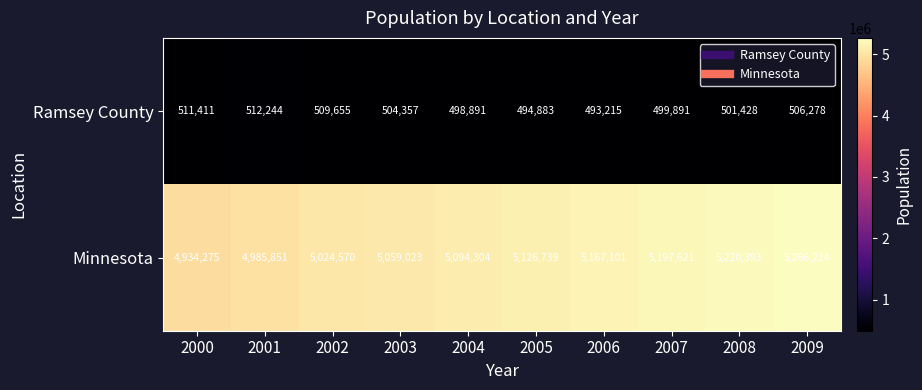

Count the number of categories in the chart.

10